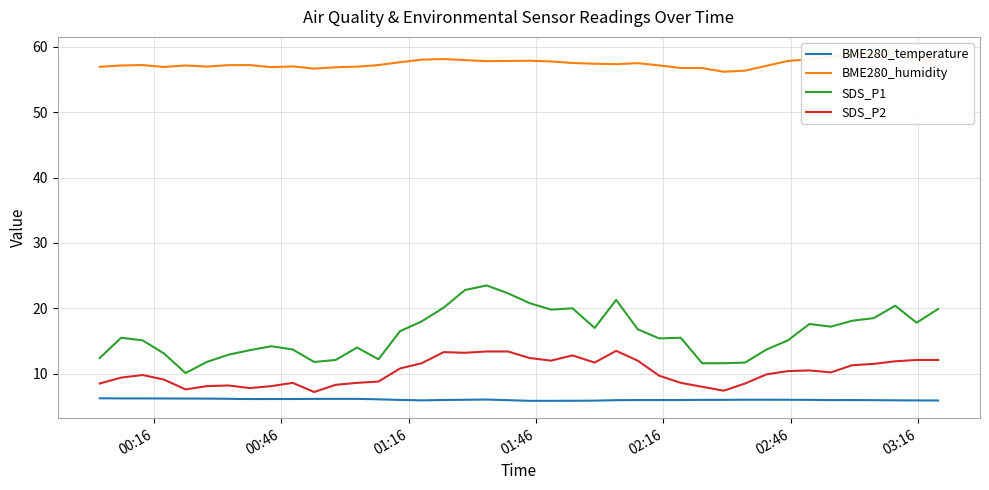

Which series has the largest range (max minus min)?

SDS_P1